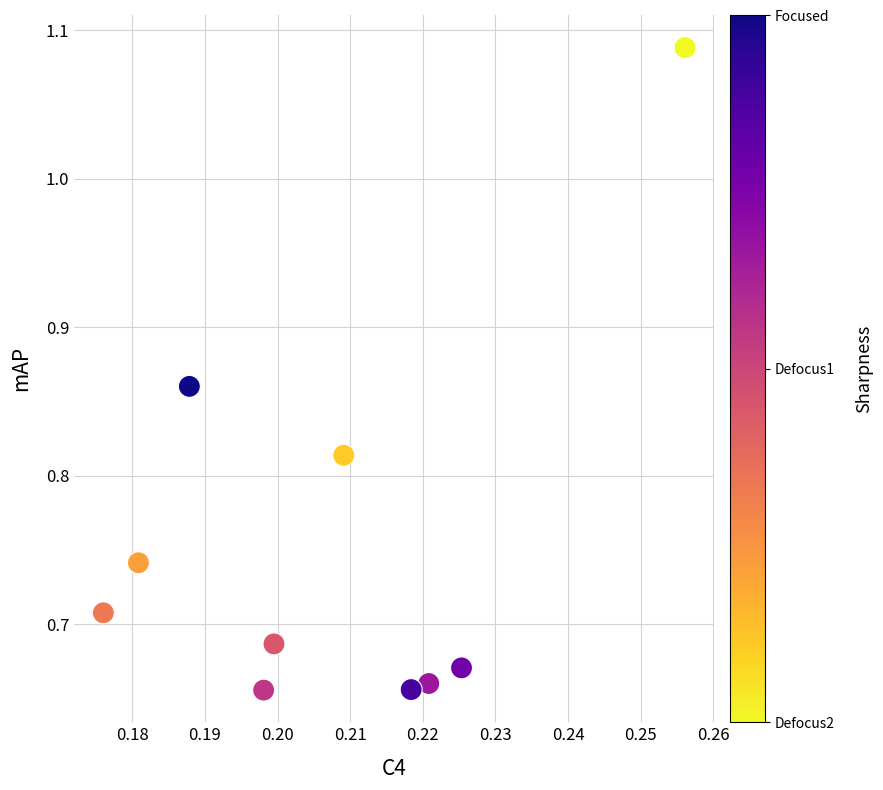

What is the range of Y values (max minus min)?

0.4